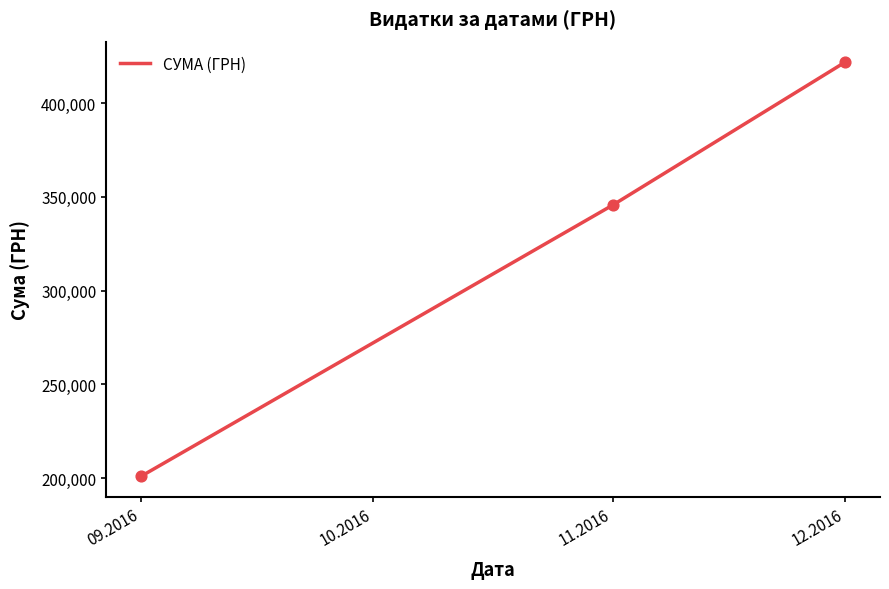

What is the change in value from 09.2016 to 11.2016?

+144597.4